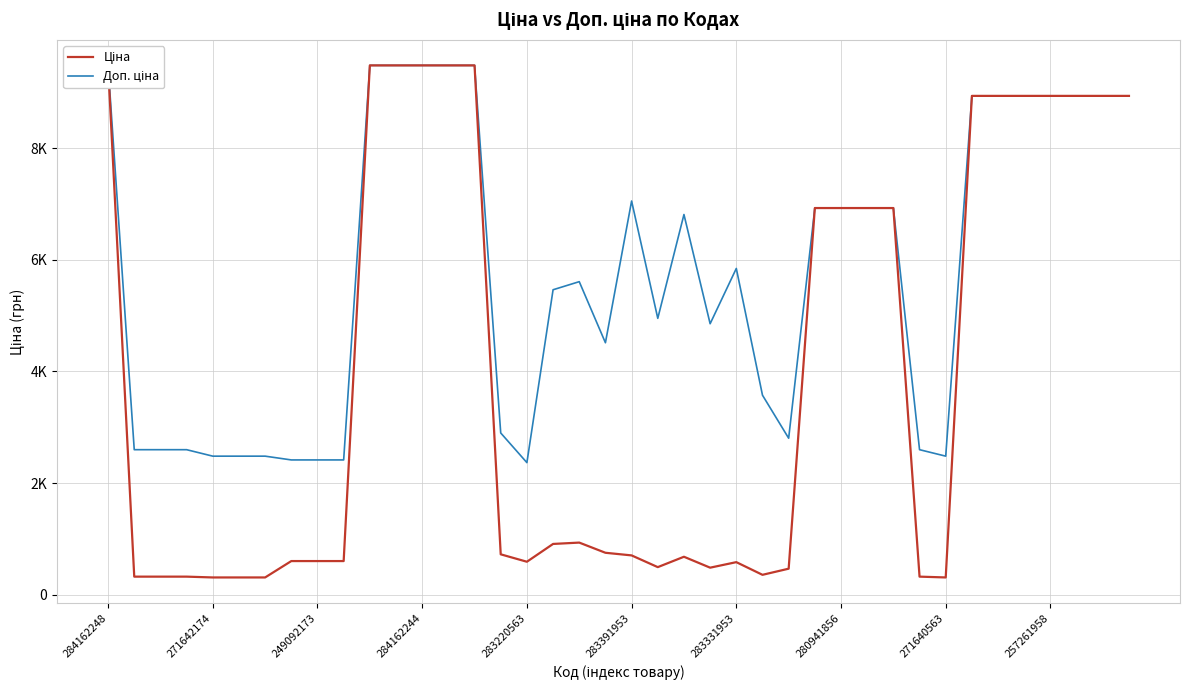

What position from the right is 23?

17